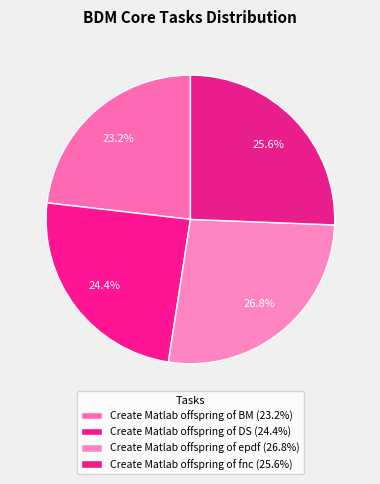

Is there a majority slice in this chart?

No